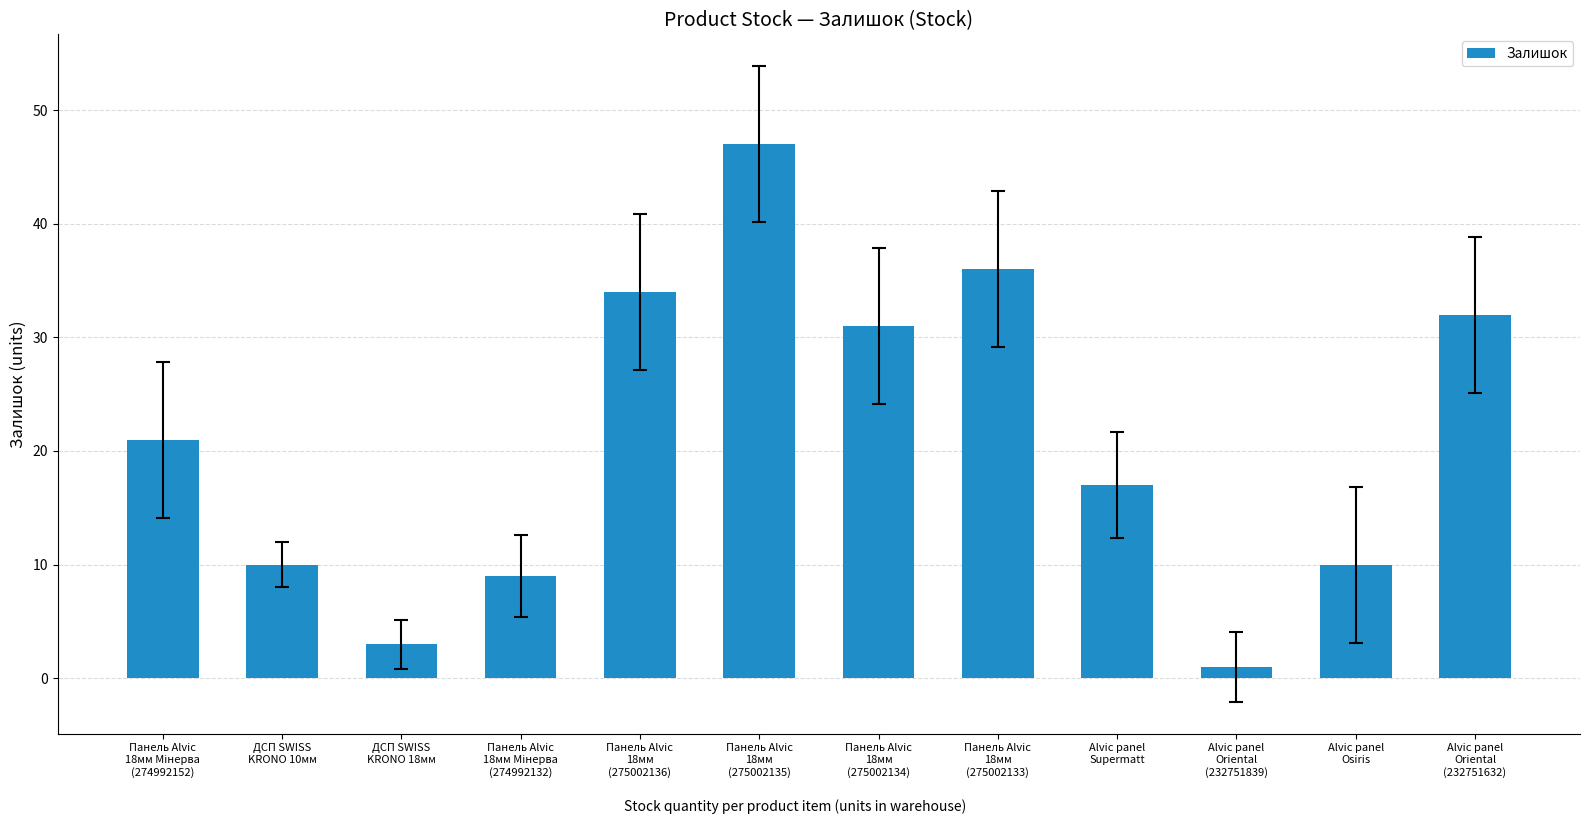

How many data points does each series have?

12